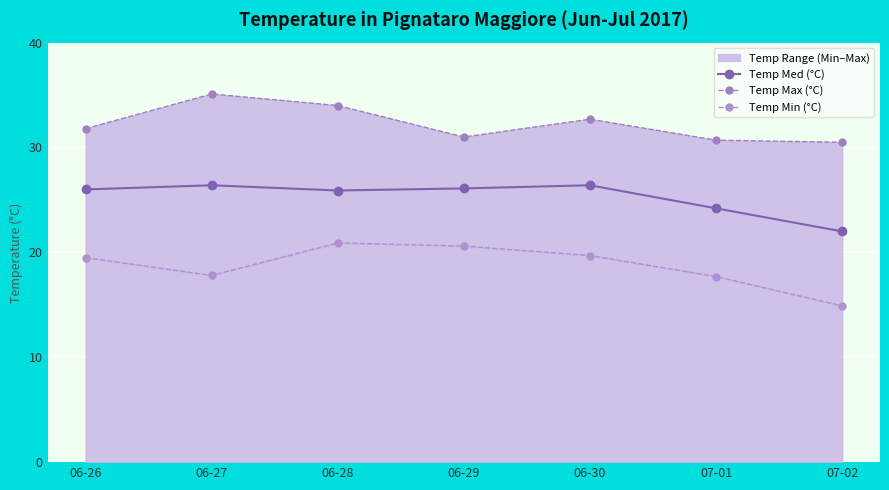

What position from the right is 06-28?

5